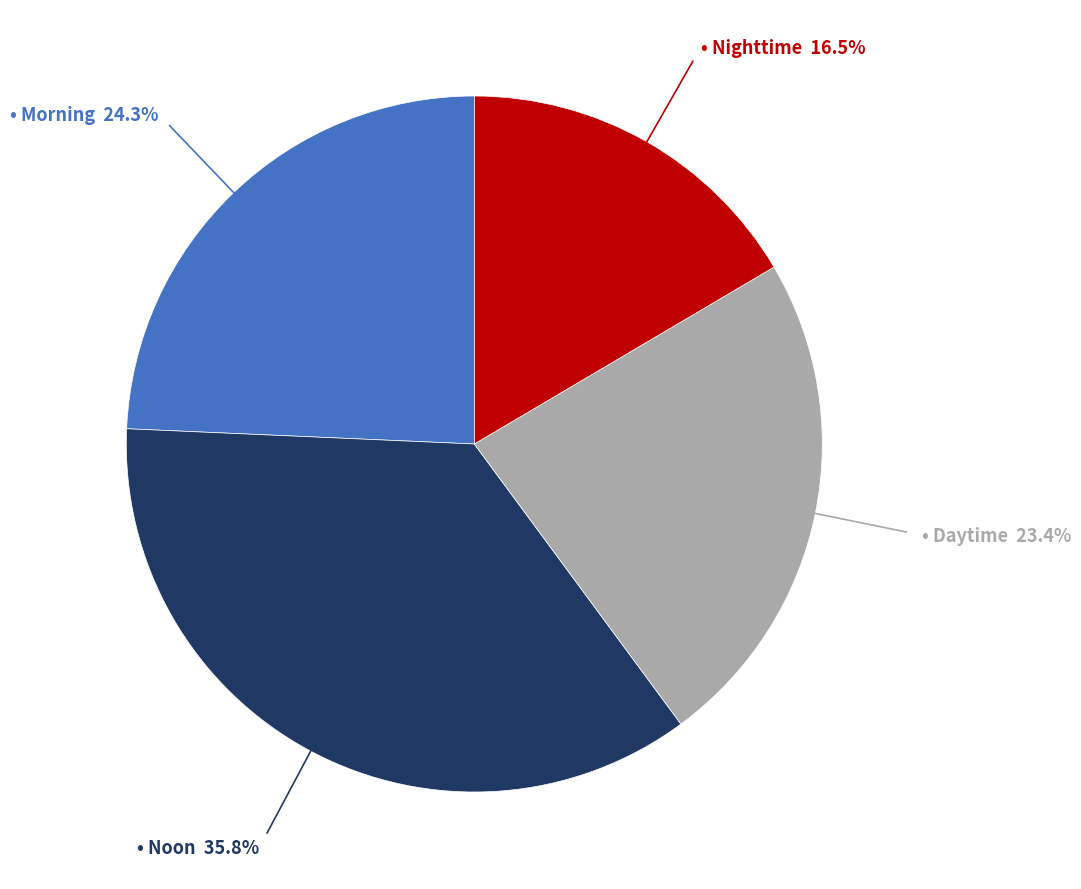

Does any single category account for the majority?

No